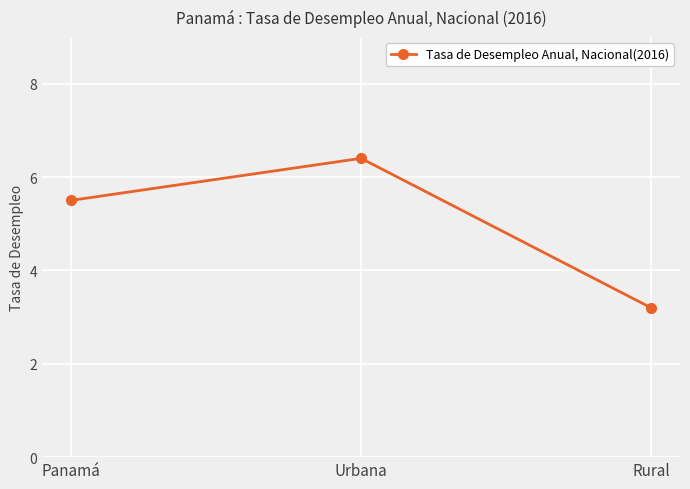

How many series are shown in this chart?

1